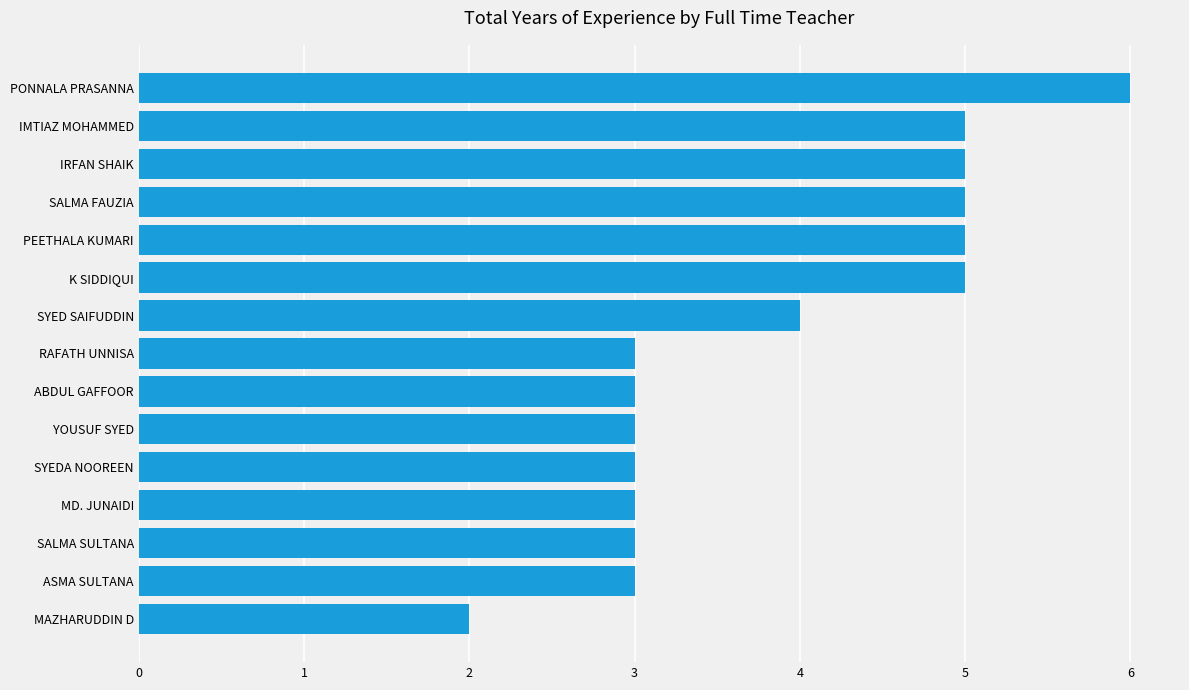

Are the bars horizontal?

Yes